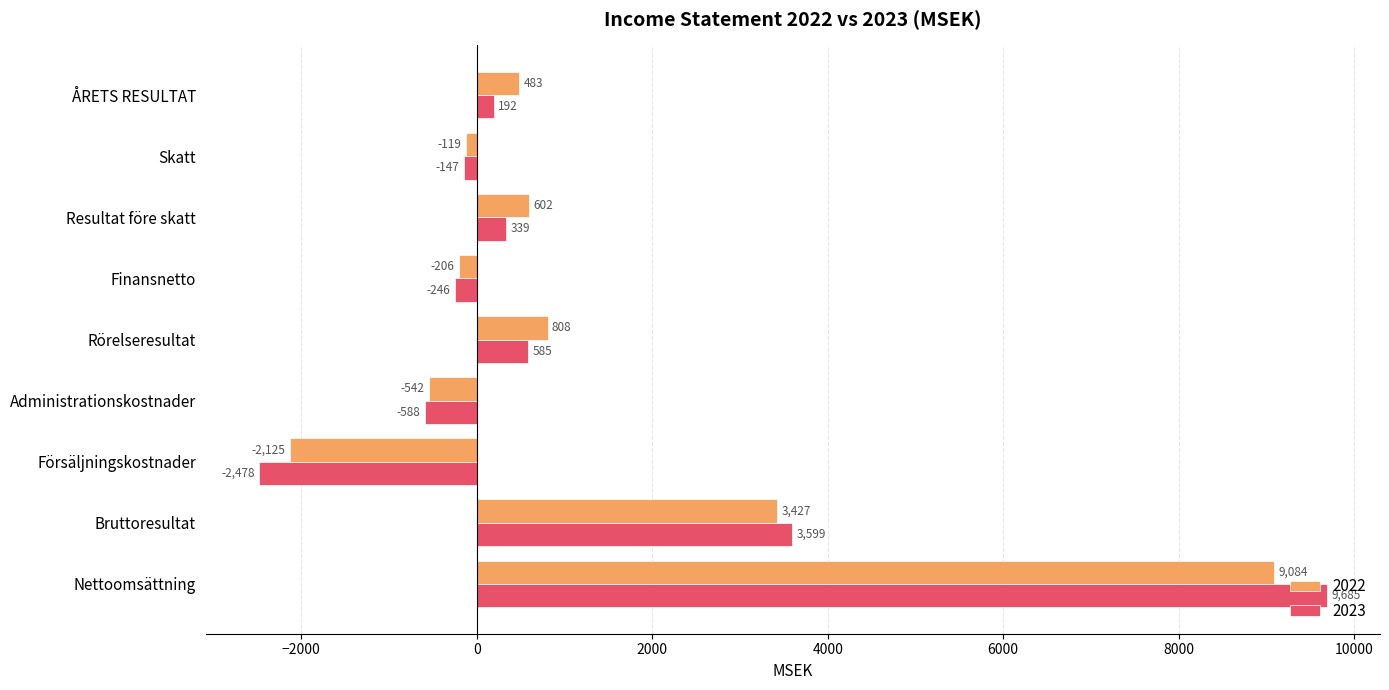

At which label is 2023 closest to 3603?

Bruttoresultat